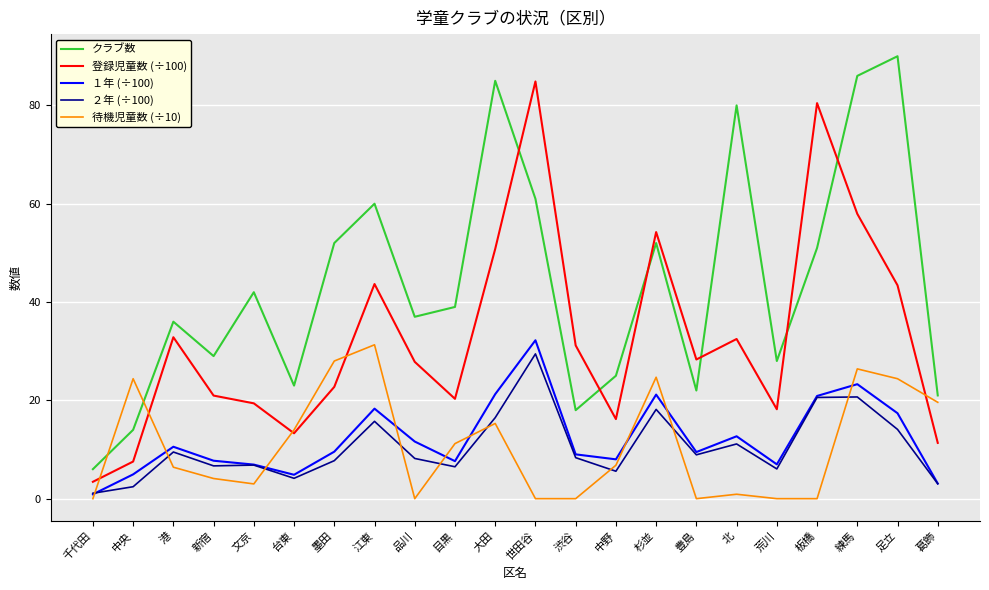

Which series has the widest spread of values?

クラブ数